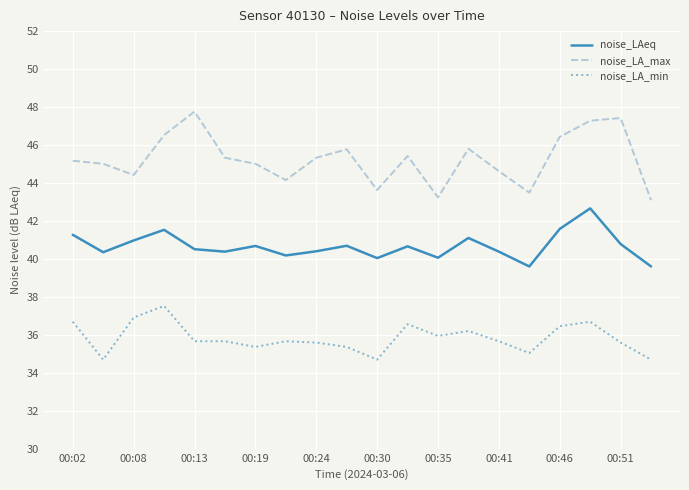

True or false: noise_LAeq has more than 2 points higher than both neighbors.

True